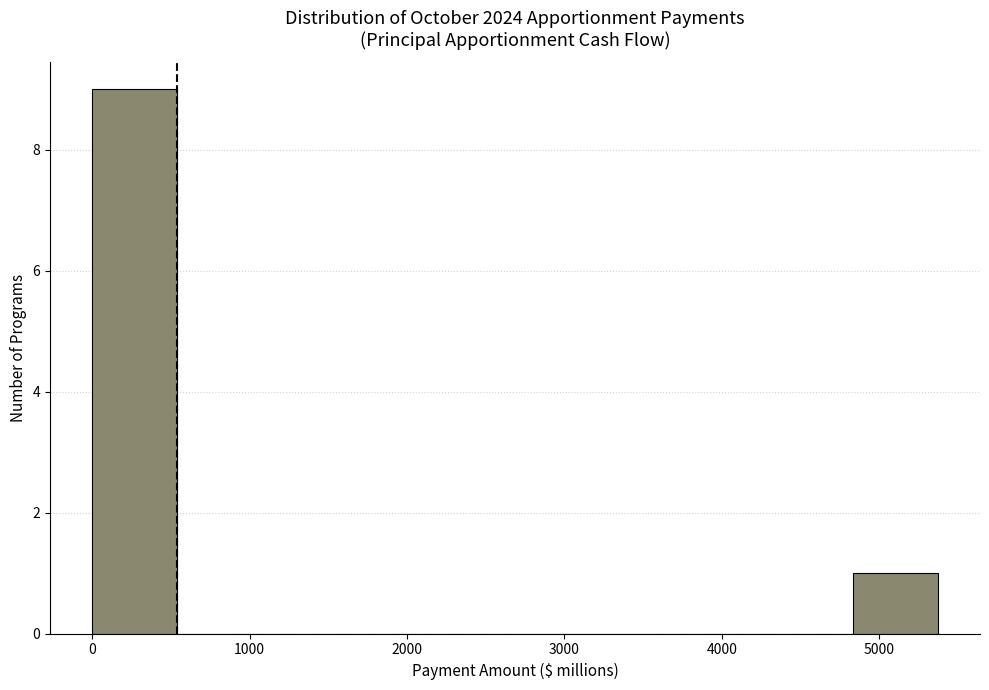

Which range on the x-axis has the tallest bar?

0 to 500